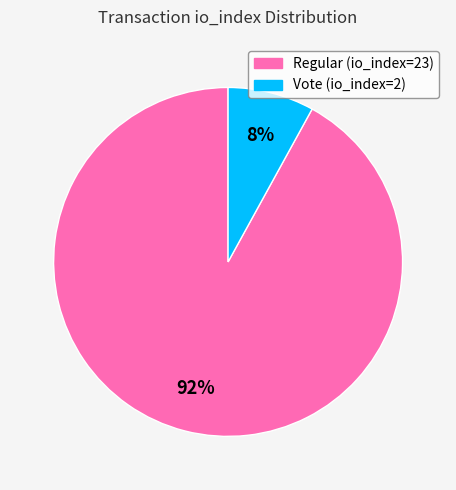

Count the number of slices in the pie.

2